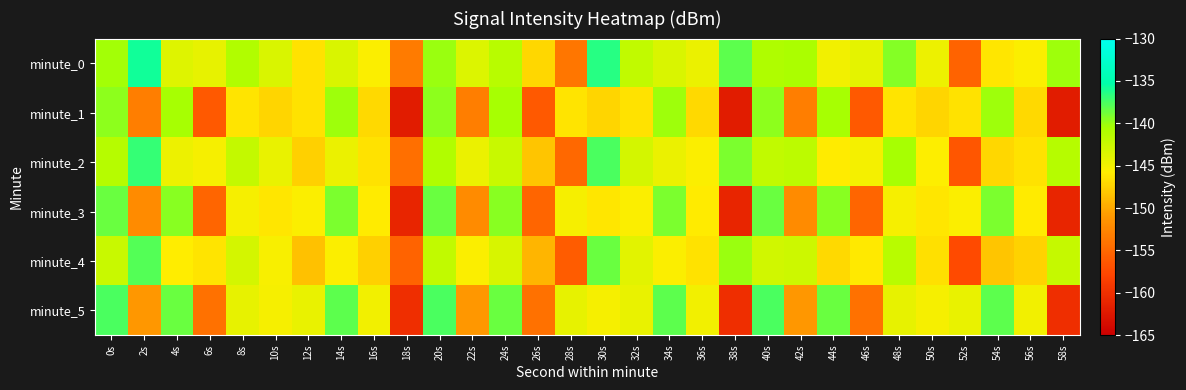

Reading right to left, what are all the values shown in this chart?

minute_0: 58s=-140.2	56s=-145.5	54s=-146.2	52s=-155.4	50s=-144.6	48s=-139.4	46s=-144.1	44s=-145.0	42s=-140.7	40s=-140.9	38s=-138.1	36s=-144.5	34s=-143.5	32s=-142.0	30s=-136.5	28s=-153.9	26s=-147.2	24s=-141.4	22s=-143.6	20s=-140.0	18s=-153.4	16s=-145.5	14s=-143.5	12s=-146.5	10s=-143.4	8s=-141.0	6s=-144.3	4s=-143.7	2s=-135.9	0s=-140.3
minute_1: 58s=-162.1	56s=-147.0	54s=-140.1	52s=-146.5	50s=-147.3	48s=-146.3	46s=-156.2	44s=-140.5	42s=-153.1	40s=-139.6	38s=-162.1	36s=-147.0	34s=-140.1	32s=-146.5	30s=-147.3	28s=-146.3	26s=-156.2	24s=-140.5	22s=-153.1	20s=-139.6	18s=-162.1	16s=-147.0	14s=-140.1	12s=-146.5	10s=-147.3	8s=-146.3	6s=-156.2	4s=-140.5	2s=-153.1	0s=-139.6
minute_2: 58s=-141.2	56s=-146.5	54s=-147.2	52s=-156.4	50s=-145.6	48s=-140.4	46s=-145.1	44s=-146.0	42s=-141.7	40s=-141.9	38s=-139.1	36s=-145.5	34s=-144.5	32s=-143.0	30s=-137.5	28s=-154.9	26s=-148.2	24s=-142.4	22s=-144.6	20s=-141.0	18s=-154.4	16s=-146.5	14s=-144.5	12s=-147.5	10s=-144.4	8s=-142.0	6s=-145.3	4s=-144.7	2s=-136.9	0s=-141.3
minute_3: 58s=-161.1	56s=-146.0	54s=-139.1	52s=-145.5	50s=-146.3	48s=-145.3	46s=-155.2	44s=-139.5	42s=-152.1	40s=-138.6	38s=-161.1	36s=-146.0	34s=-139.1	32s=-145.5	30s=-146.3	28s=-145.3	26s=-155.2	24s=-139.5	22s=-152.1	20s=-138.6	18s=-161.1	16s=-146.0	14s=-139.1	12s=-145.5	10s=-146.3	8s=-145.3	6s=-155.2	4s=-139.5	2s=-152.1	0s=-138.6
minute_4: 58s=-142.2	56s=-147.5	54s=-148.2	52s=-157.4	50s=-146.6	48s=-141.4	46s=-146.1	44s=-147.0	42s=-142.7	40s=-142.9	38s=-140.1	36s=-146.5	34s=-145.5	32s=-144.0	30s=-138.5	28s=-155.9	26s=-149.2	24s=-143.4	22s=-145.6	20s=-142.0	18s=-155.4	16s=-147.5	14s=-145.5	12s=-148.5	10s=-145.4	8s=-143.0	6s=-146.3	4s=-145.7	2s=-137.9	0s=-142.3
minute_5: 58s=-160.1	56s=-145.0	54s=-138.1	52s=-144.5	50s=-145.3	48s=-144.3	46s=-154.2	44s=-138.5	42s=-151.1	40s=-137.6	38s=-160.1	36s=-145.0	34s=-138.1	32s=-144.5	30s=-145.3	28s=-144.3	26s=-154.2	24s=-138.5	22s=-151.1	20s=-137.6	18s=-160.1	16s=-145.0	14s=-138.1	12s=-144.5	10s=-145.3	8s=-144.3	6s=-154.2	4s=-138.5	2s=-151.1	0s=-137.6